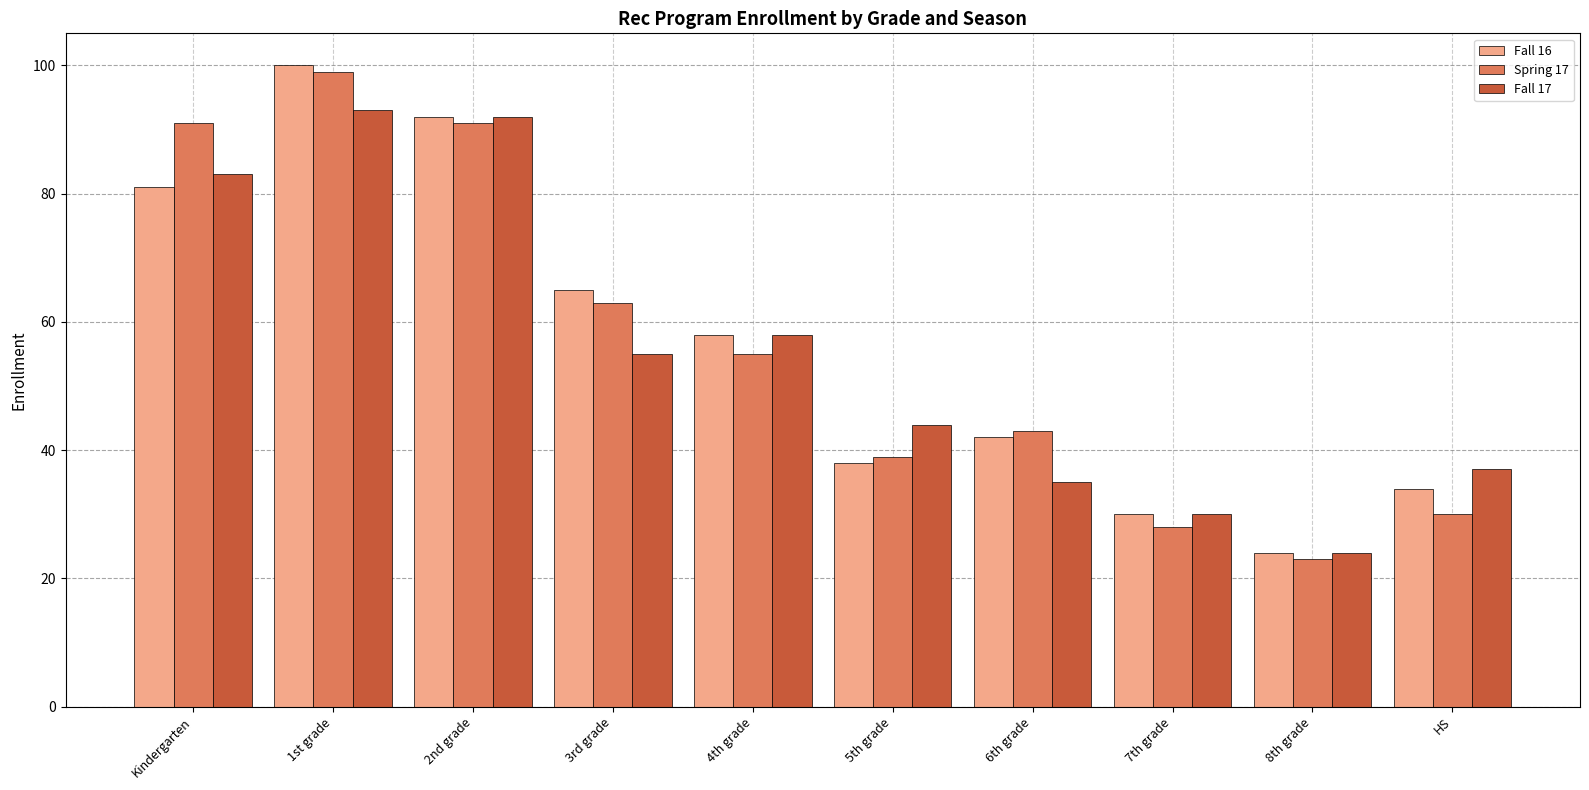

True or false: Fall 17 has a value of 24 at 8th grade.

True